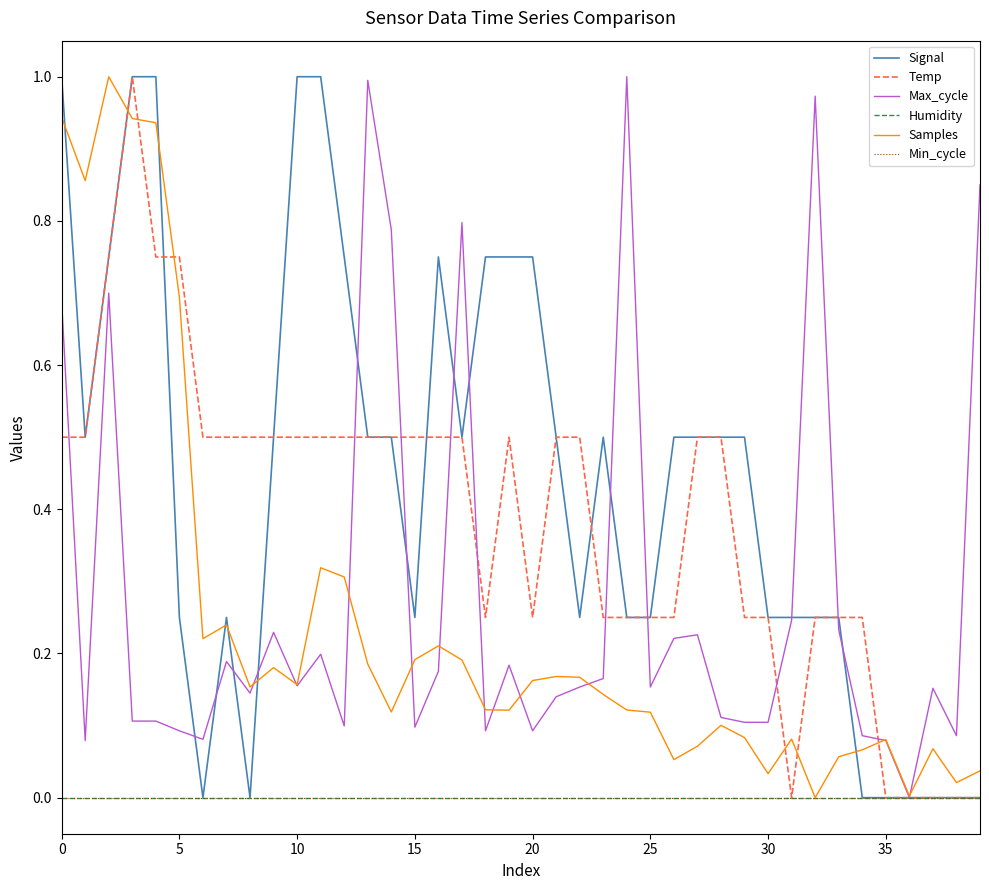

Does the chart display data point markers on the line(s)?

No